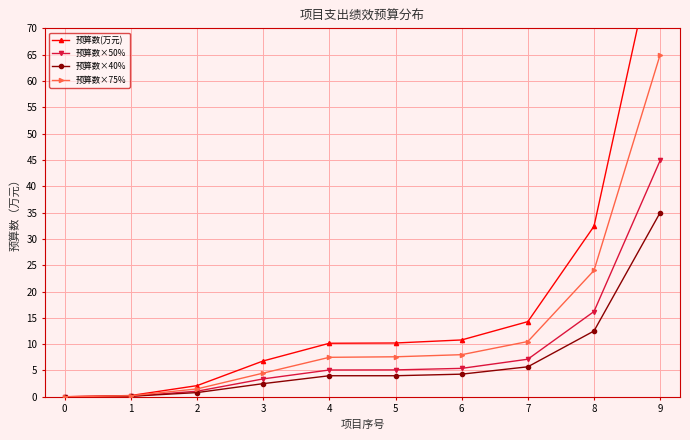

The 预算数×75% series shows 0.0 at 0. True or false?

True